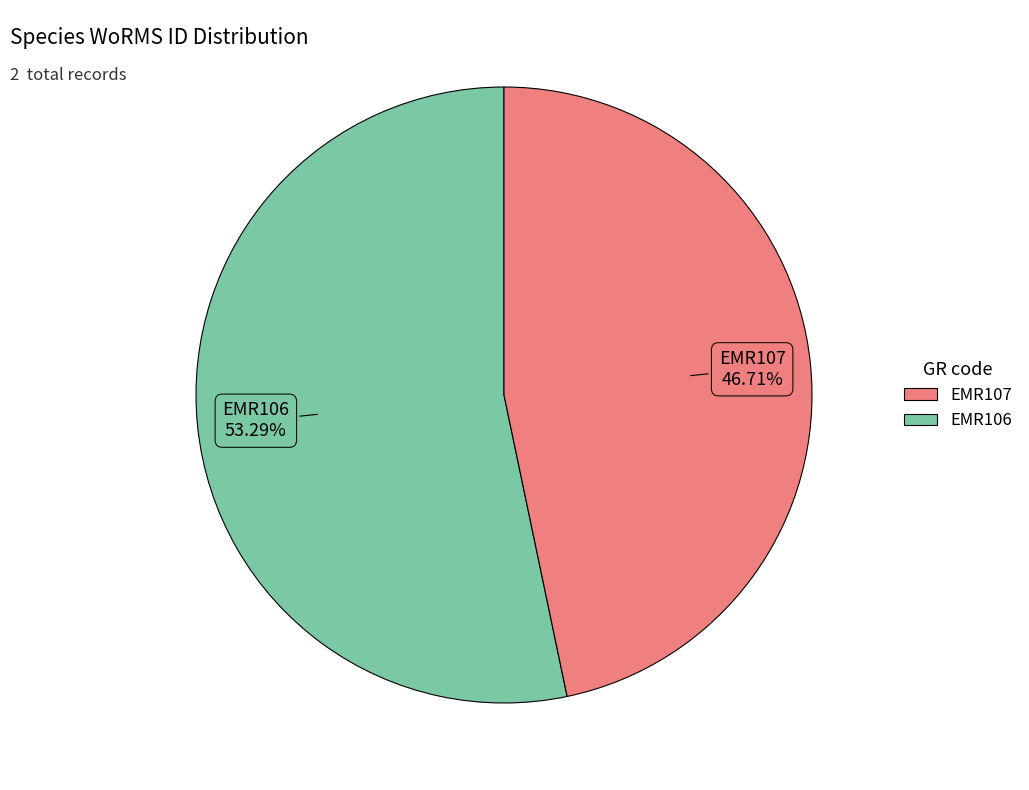

Does any single category account for the majority?

Yes